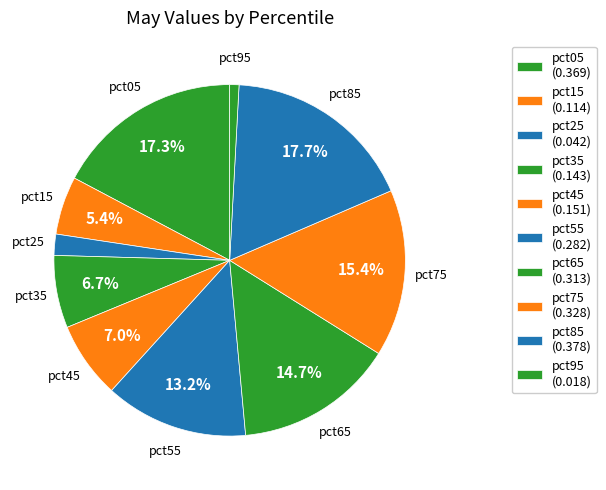

Count the number of slices in the pie.

10